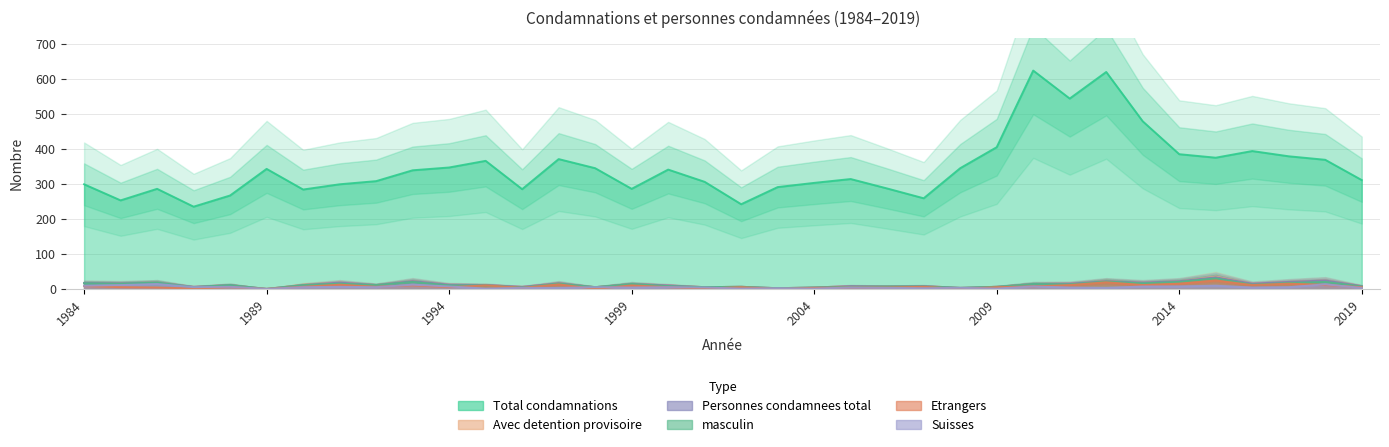

Where is Etrangers nearest to the value 12?

1991